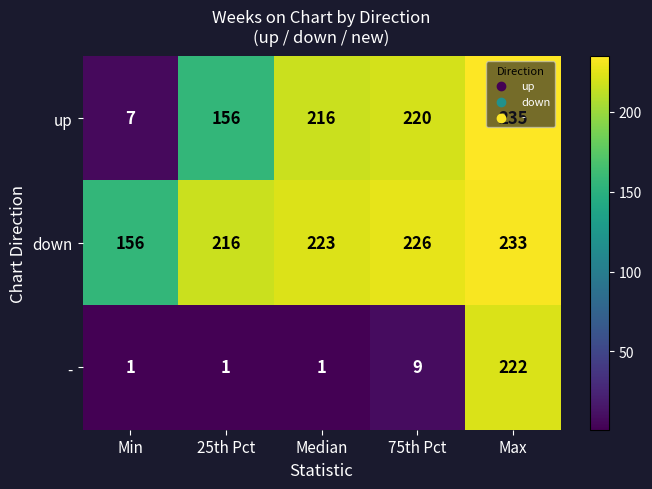

What value does the - series have at Max, to the nearest 50?

200